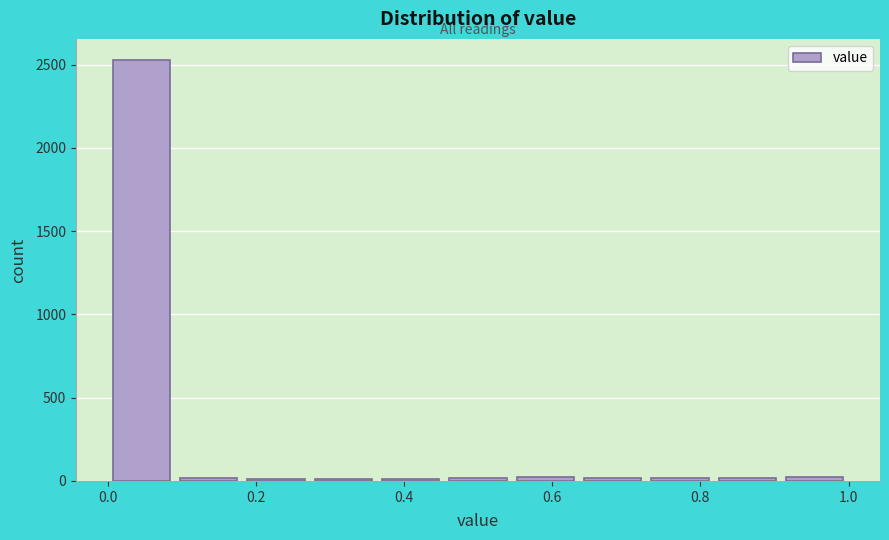

Which range on the x-axis has the tallest bar?

0.00 to 0.10